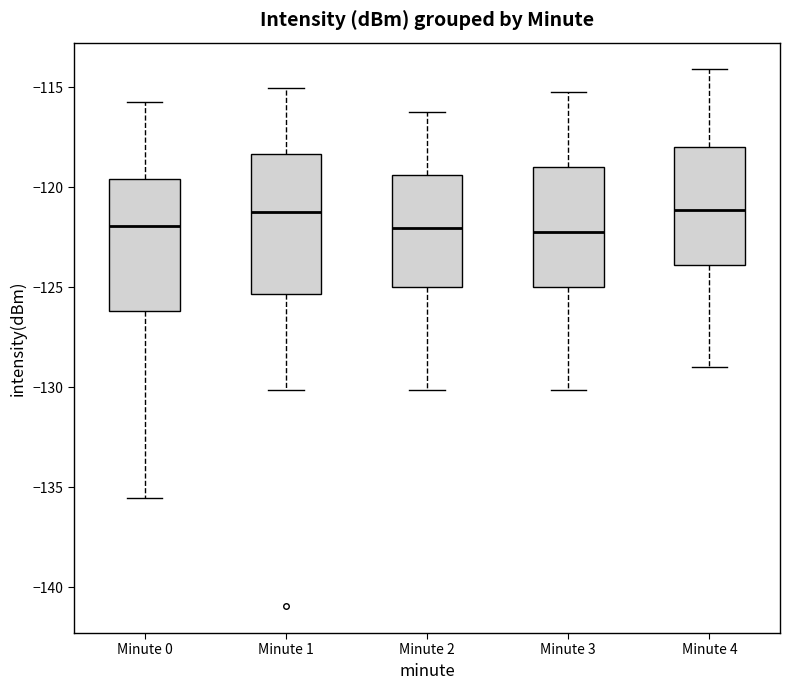

Reading left to right, read every box against the y-axis: the position of its median line, the range the box covers, and the ends of its whiskers. The values are not printed on the chart, so give them approximately, as read against the axis.

Minute 0: median -122.0, box -126.0 to -119.5, whiskers -135.5 to -116.0
Minute 1: median -121.5, box -125.5 to -118.5, whiskers -130.0 to -115.0
Minute 2: median -122.0, box -125.0 to -119.5, whiskers -130.0 to -116.0
Minute 3: median -122.0, box -125.0 to -119.0, whiskers -130.0 to -115.0
Minute 4: median -121.0, box -124.0 to -118.0, whiskers -129.0 to -114.0